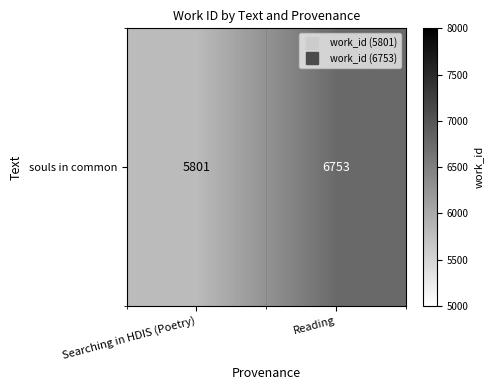

What is the difference between the maximum and minimum values?

952